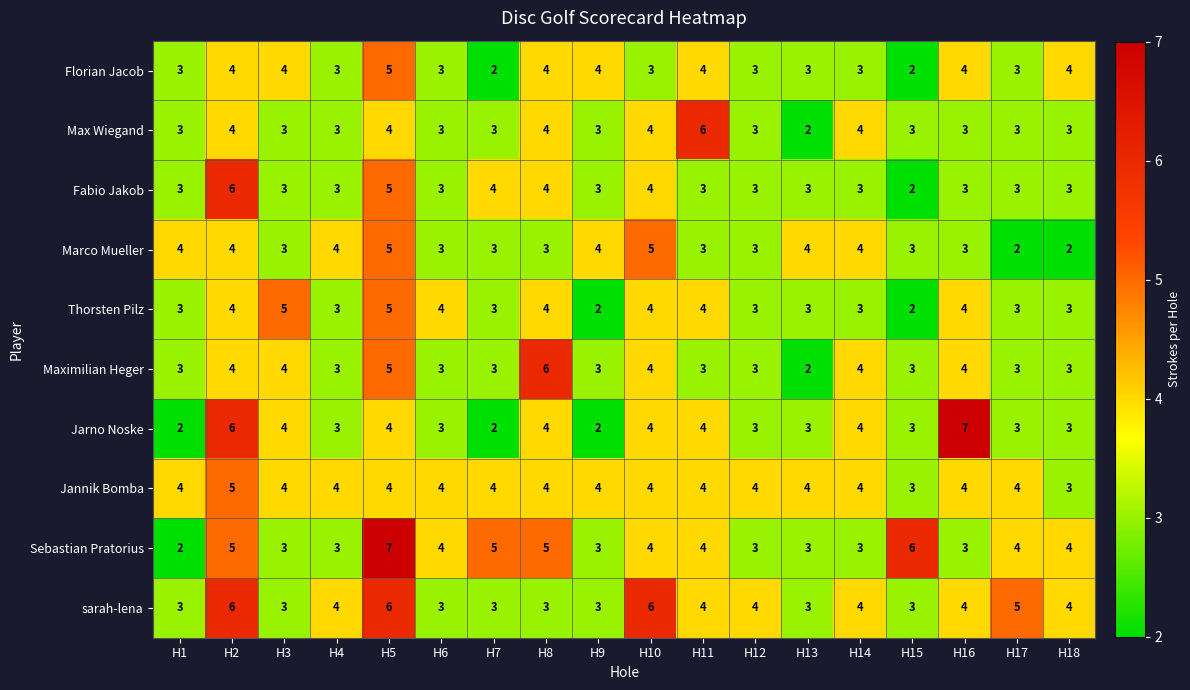

What is the sum of all Sebastian Pratorius values?

71